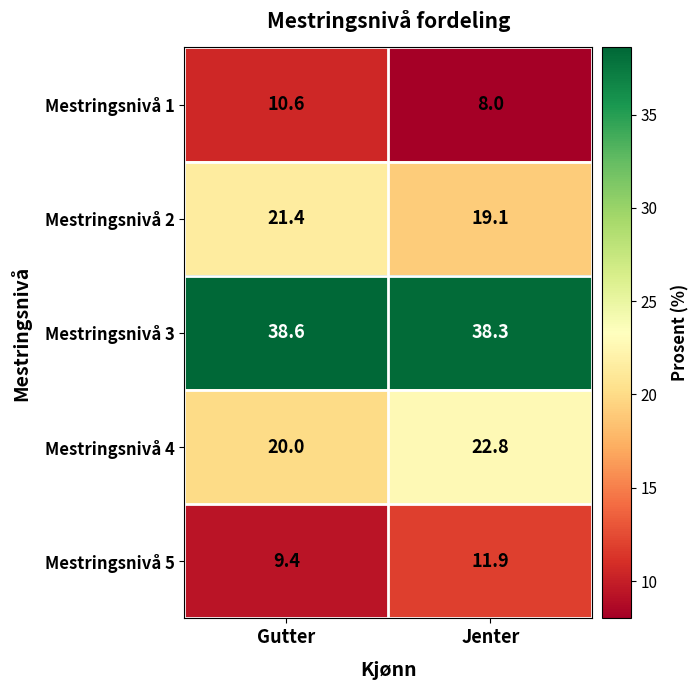

What is the average value of the Mestringsnivå 5 series?

10.7